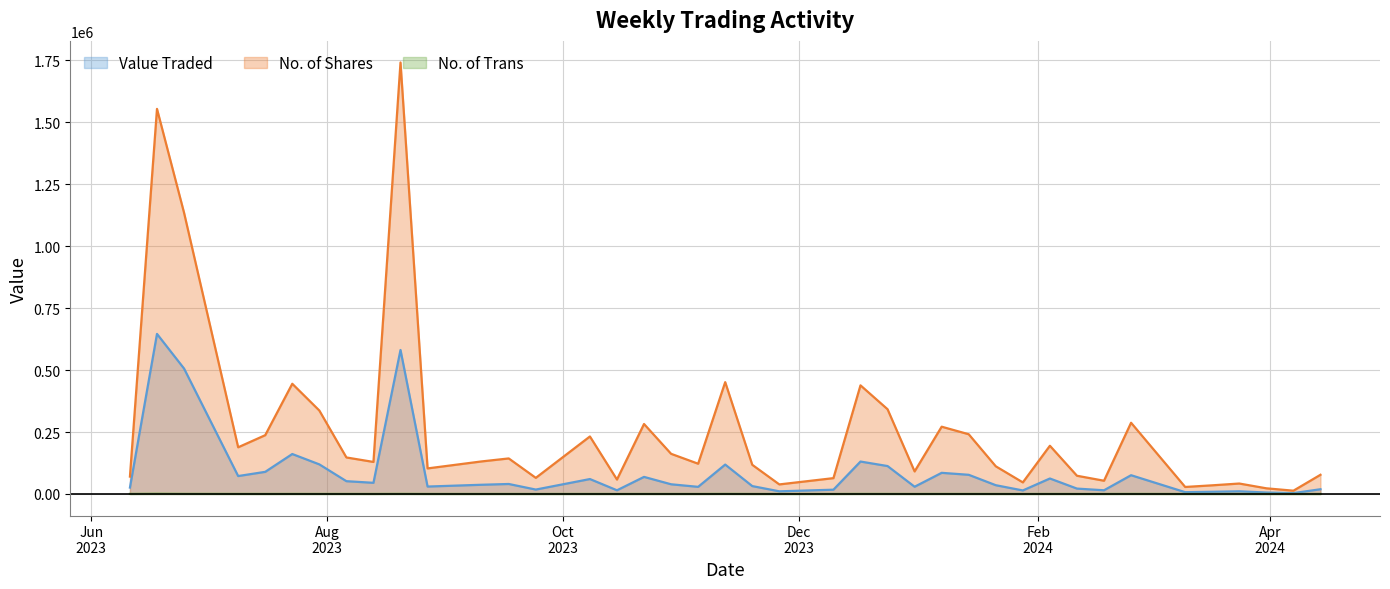

What is the sum of the No. of Shares values at 14/04/2024 and 22/10/2023?

359710